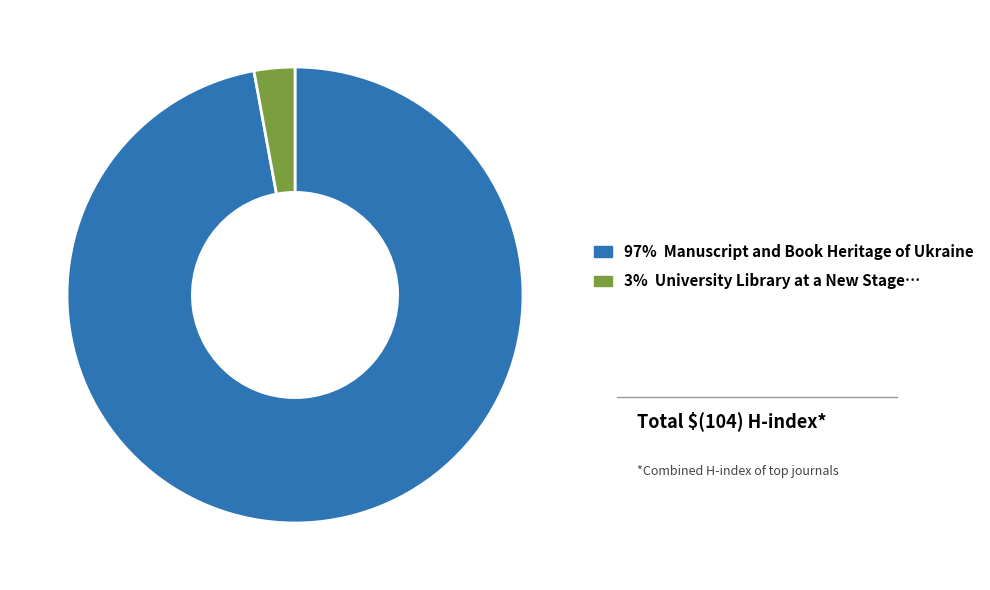

Does any single category account for the majority?

Yes